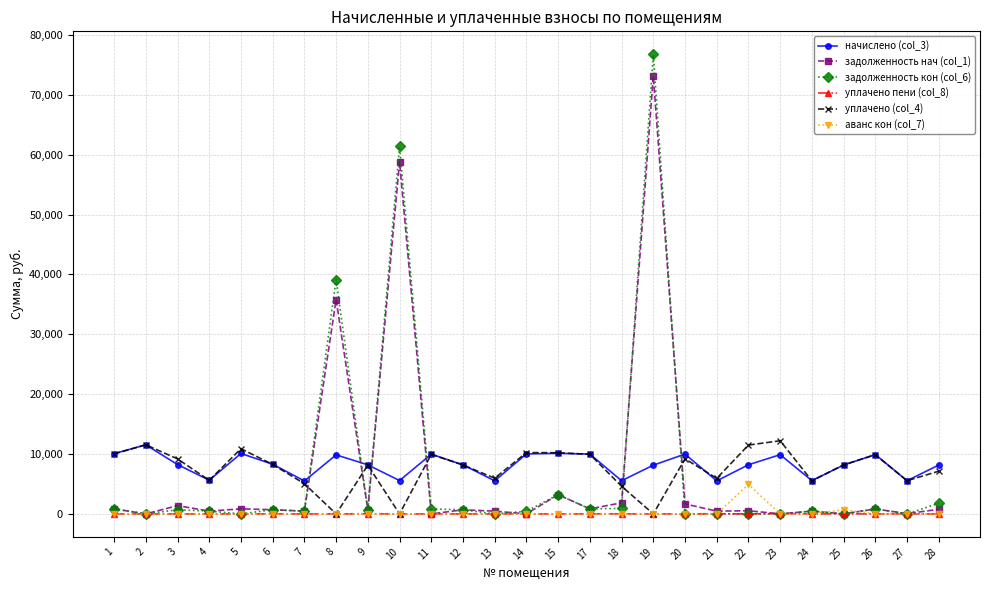

True or false: аванс кон (col_7) has more than 0 interior local peaks.

True